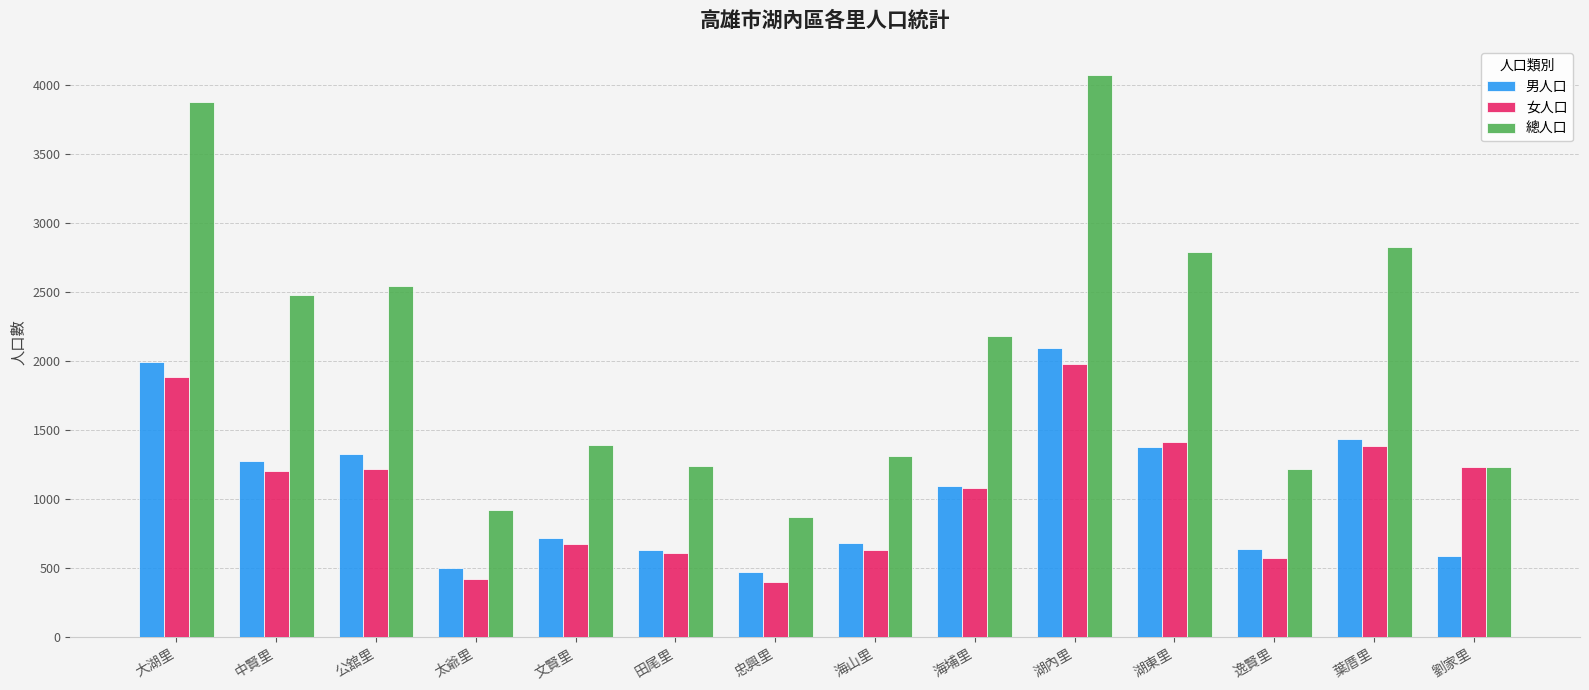

At 葉厝里, list the series in order from largest to smallest.

總人口, 男人口, 女人口